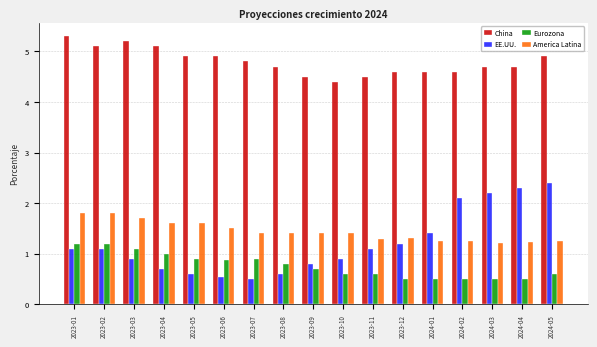

The value of Eurozona at 2023-05 is 1.3. True or false?

False